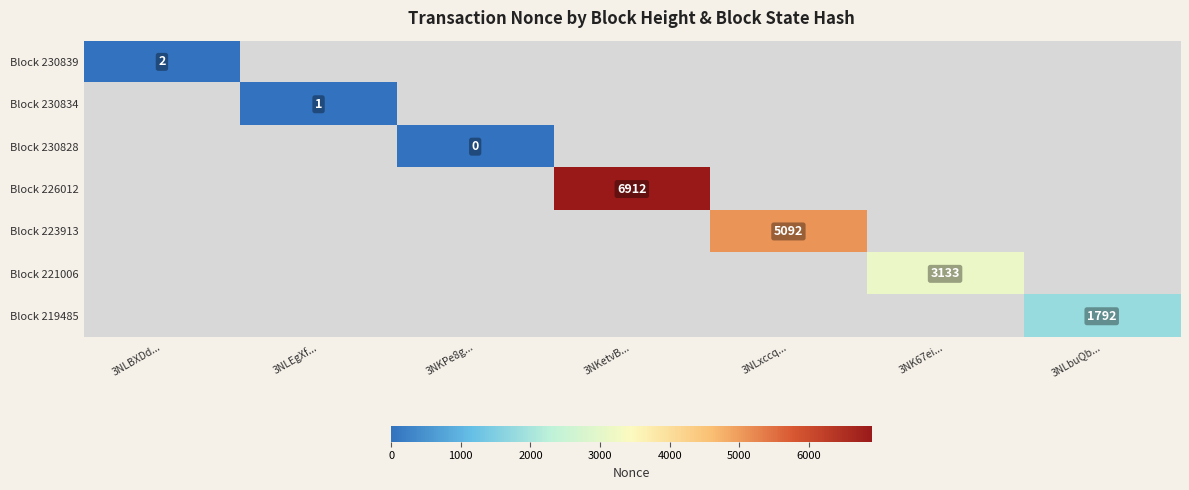

Which series changed the most between 3NLBXDd... and 3NLEgXf...?

Block 230839